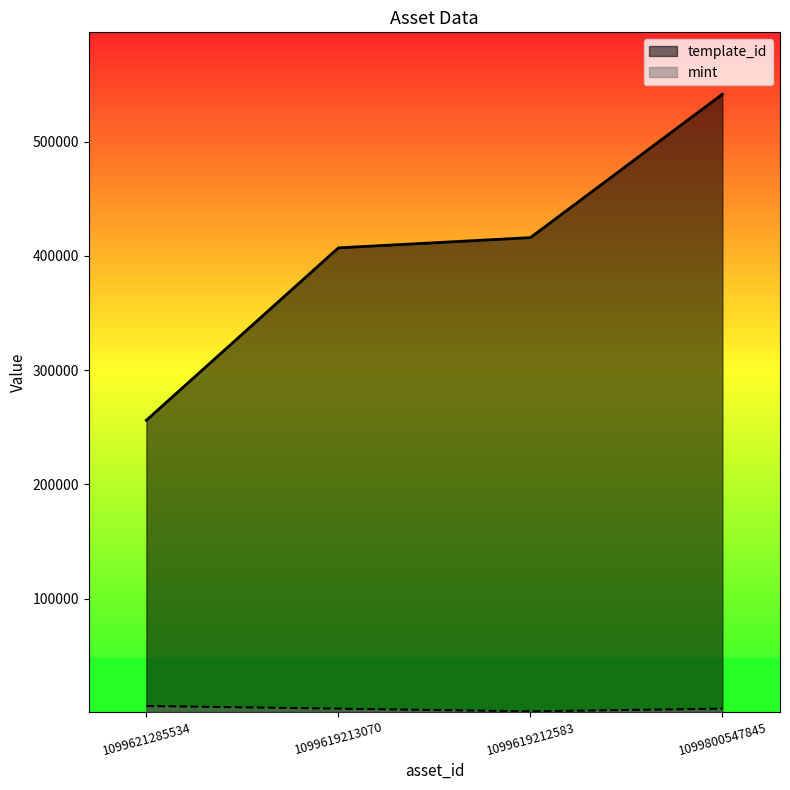

What position from the right is 1099621285534?

4